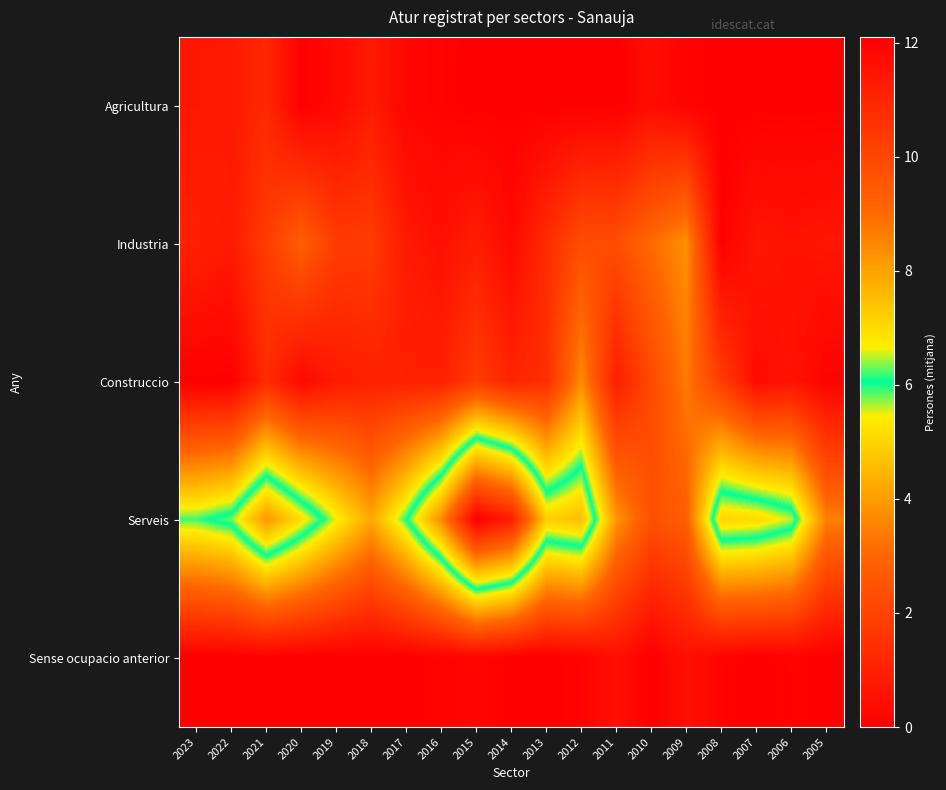

Which series changed the most between 2020 and 2019?

Serveis